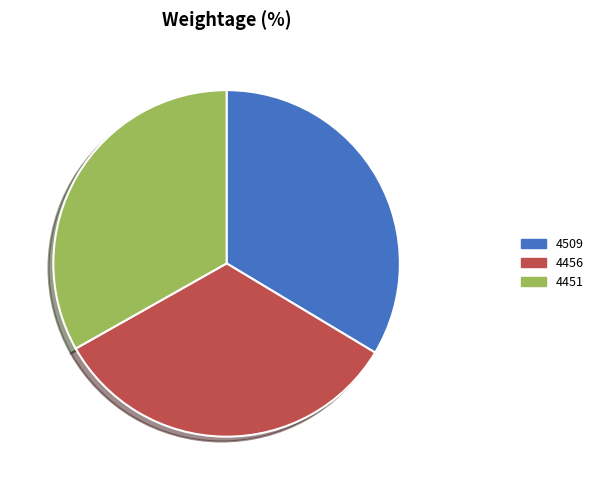

The 4456 slice represents 33% of the pie. True or false?

True